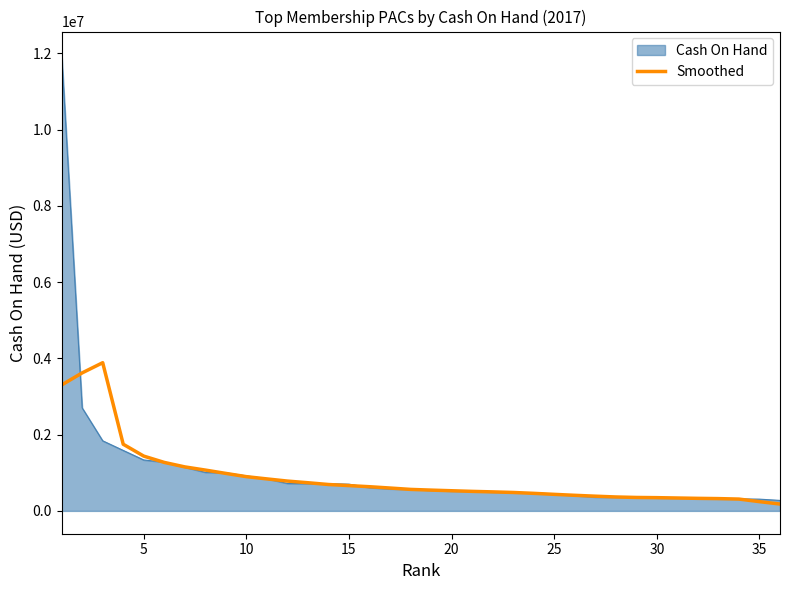

What is the maximum value shown in the chart?

11973727.2